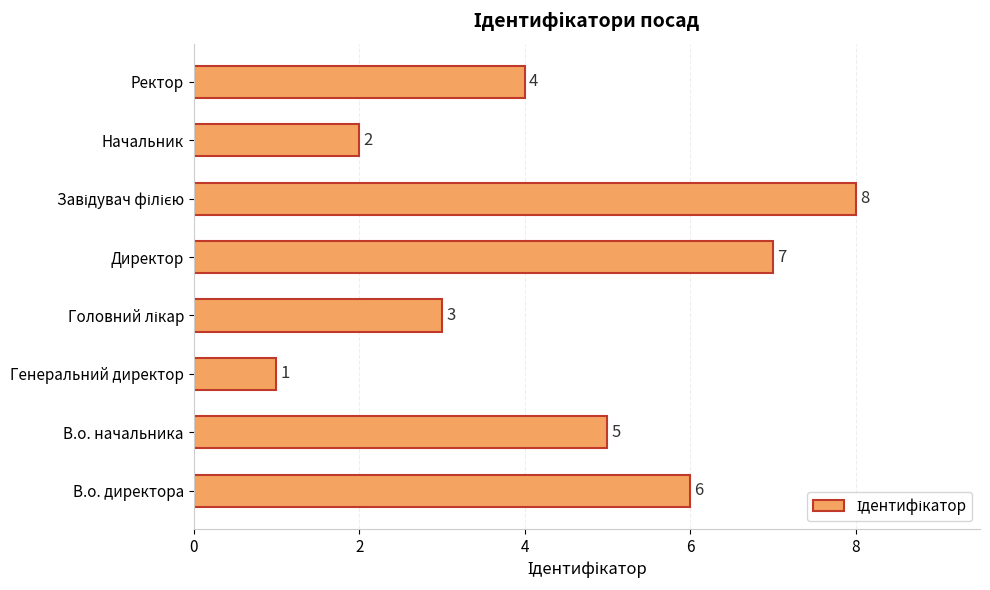

What is the sum of all values?

36